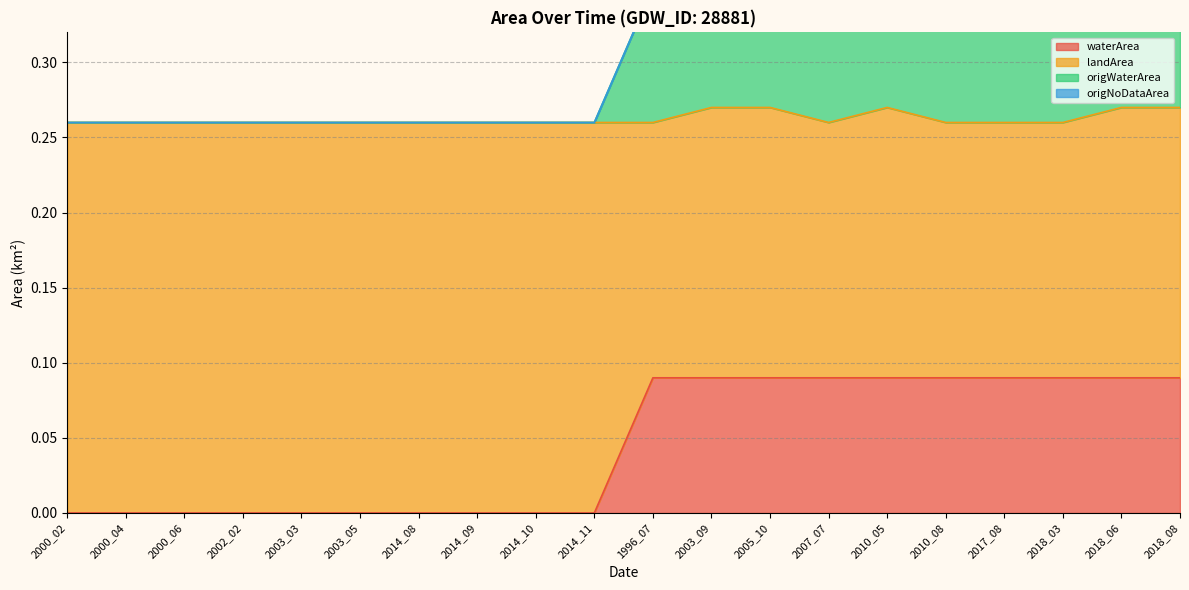

What is the difference between the landArea values at 2014_08 and 2010_08?

0.1